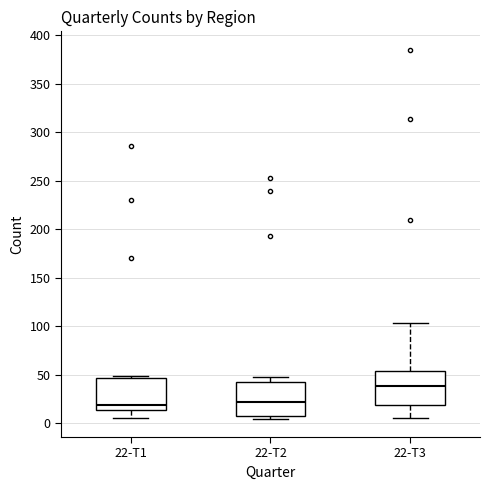

Reading left to right, transcribe this box plot: for each box, give where its median line is, the range the box spans, and where its two whiskers end, as read against the y-axis. The values are not printed on the chart, so give them approximately, as read against the axis.

22-T1: median 20, box 15 to 45, whiskers 5 to 50
22-T2: median 20, box 10 to 45, whiskers 5 to 50
22-T3: median 40, box 20 to 55, whiskers 5 to 105